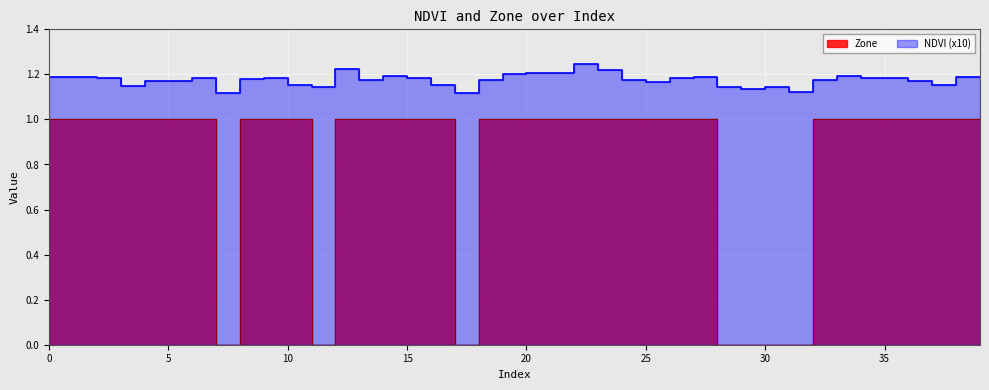

At 32, list the series in order from smallest to largest.

Zone, NDVI